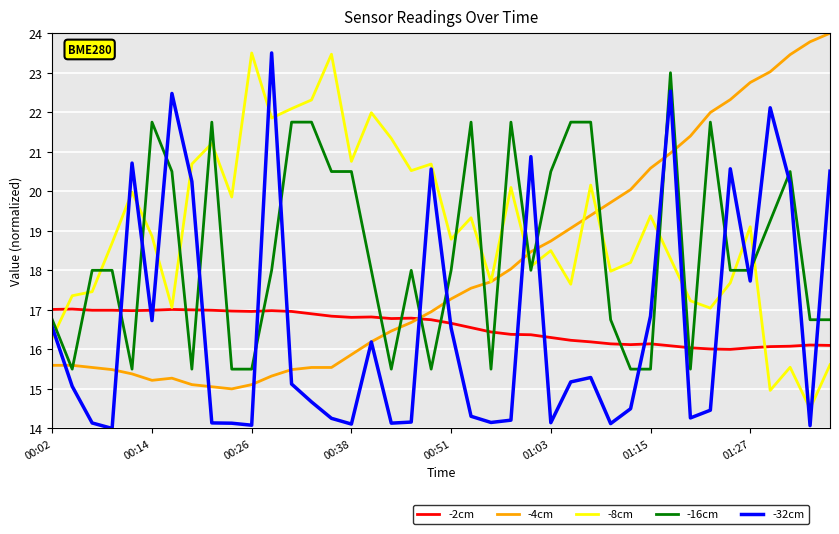

In -32cm, how many points are higher than both neighbors (excluding endpoints)?

10